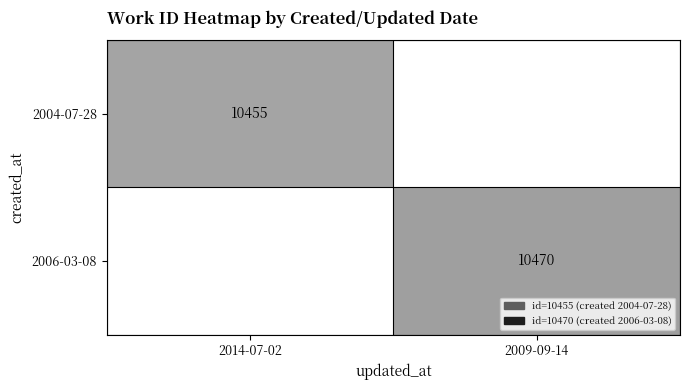

Count the number of data series in this chart.

2